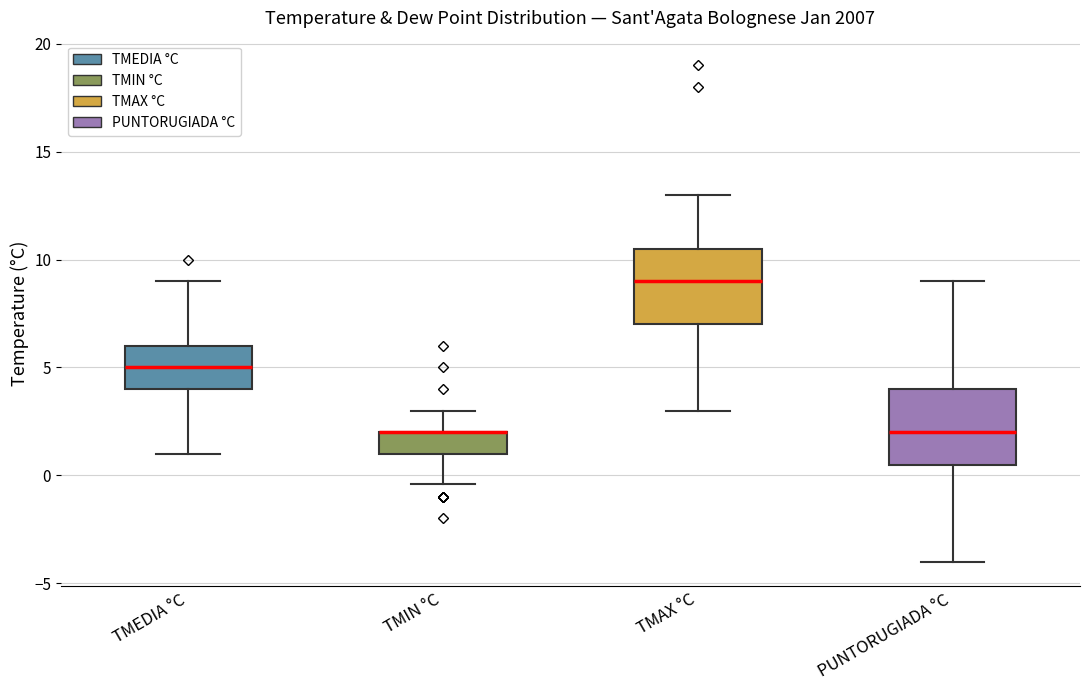

Where does the median line of the box for PUNTORUGIADA °C sit on the y-axis? The values are not printed on the chart, so give them approximately, as read against the axis.

2.0